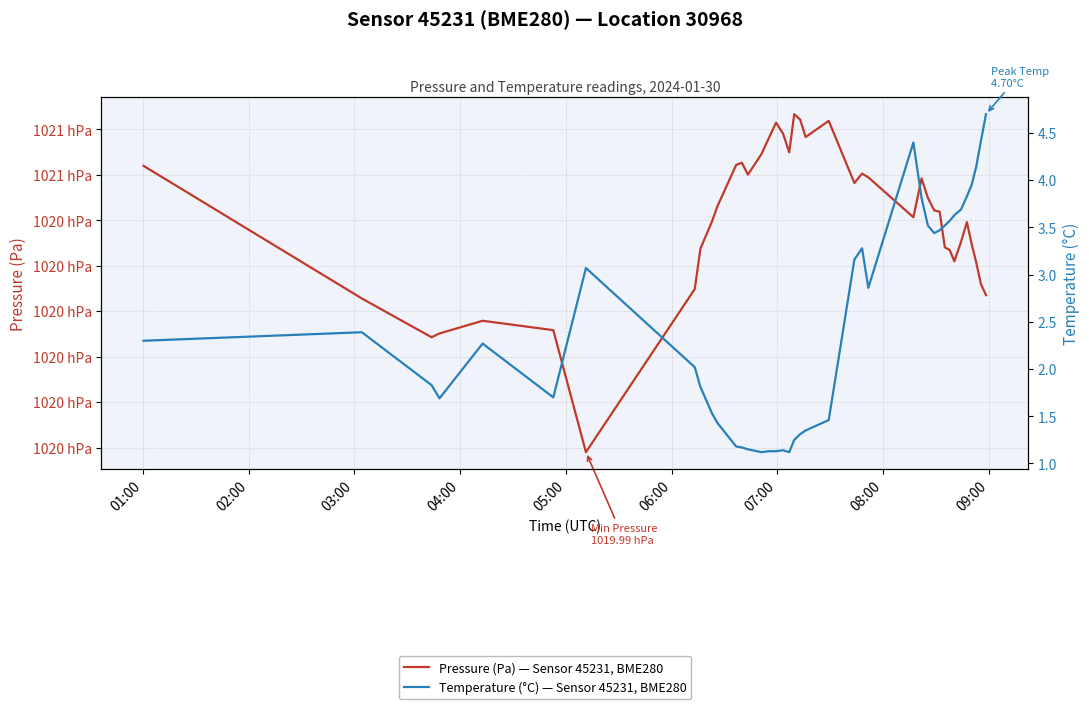

What are all the series names shown in the legend?

Pressure (Pa) — Sensor 45231, BME280, Temperature (°C) — Sensor 45231, BME280